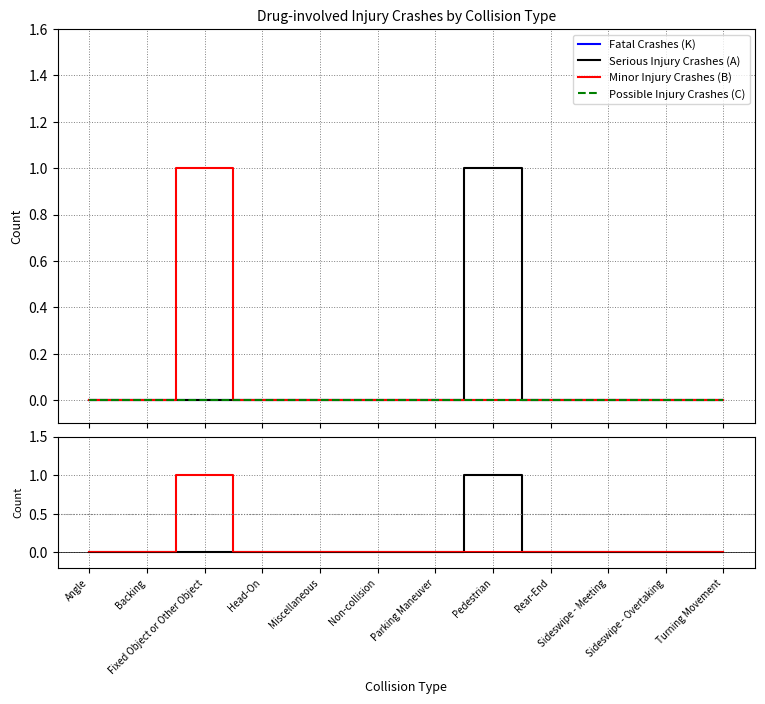

True or false: Fatal Crashes (K) and Possible Injury Crashes (C) intersect in this chart.

False